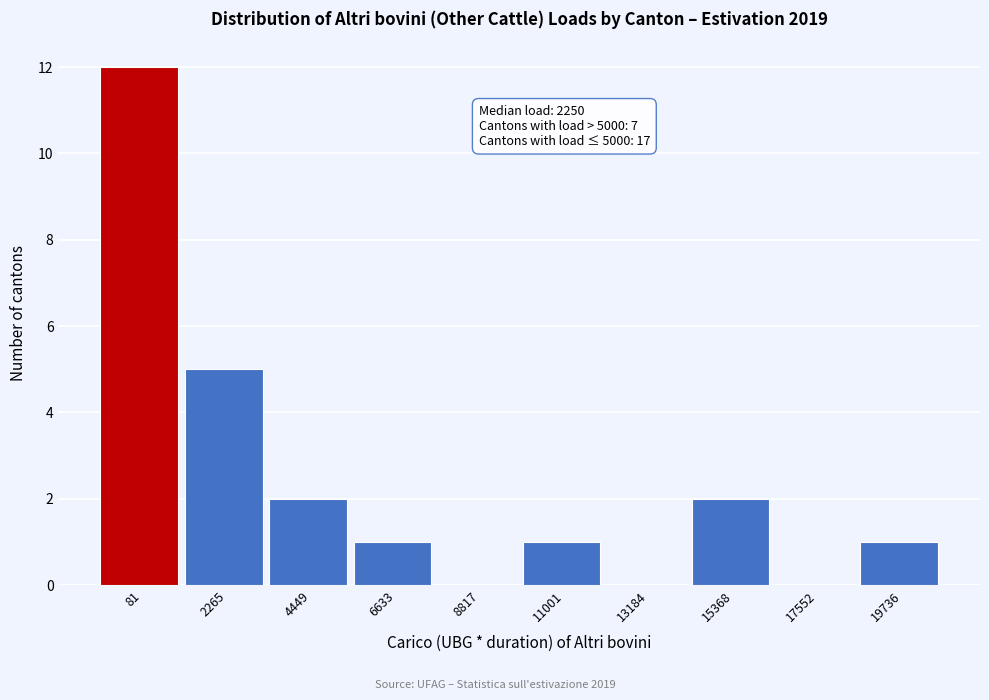

Reading left to right, list all the values displayed in this chart.

81=12	2265=5	4449=2	6633=1	8817=0	11001=1	13184=0	15368=2	17552=0	19736=1